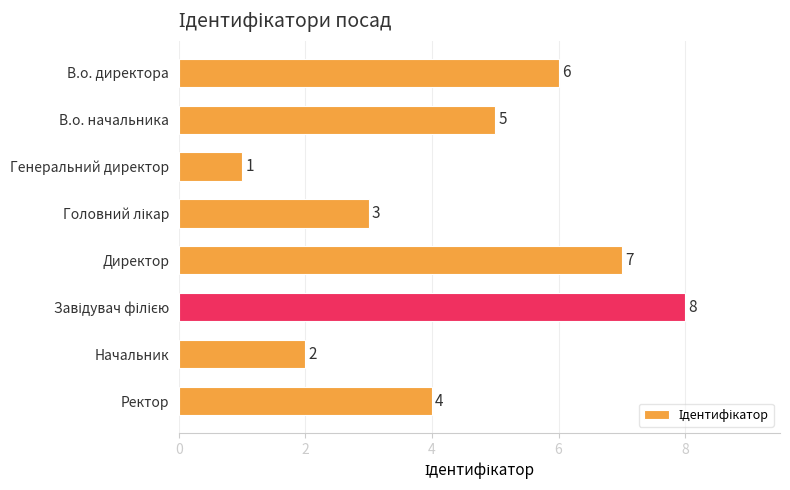

True or false: the data shows 6 at В.о. директора.

True